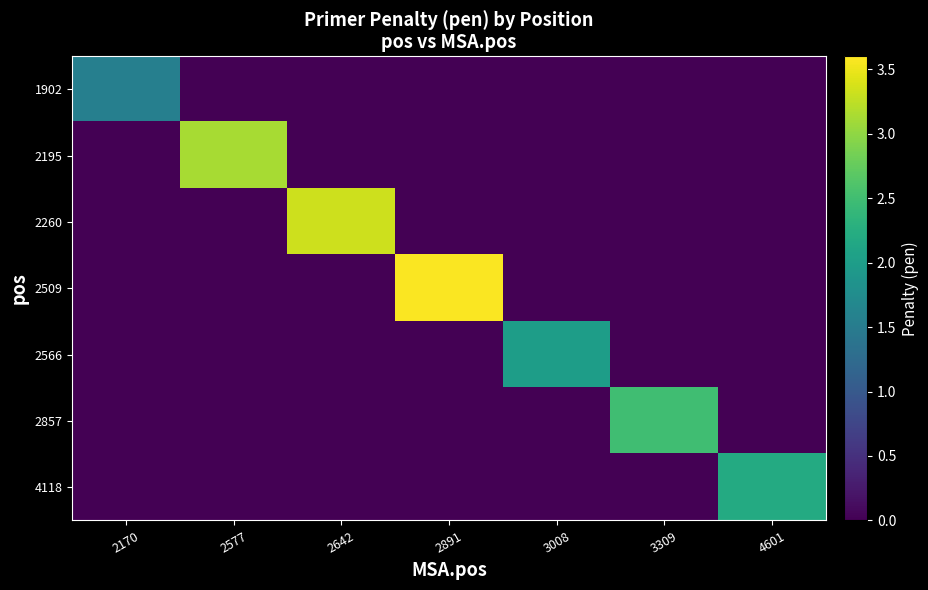

Which series has the largest total across all categories?

2509